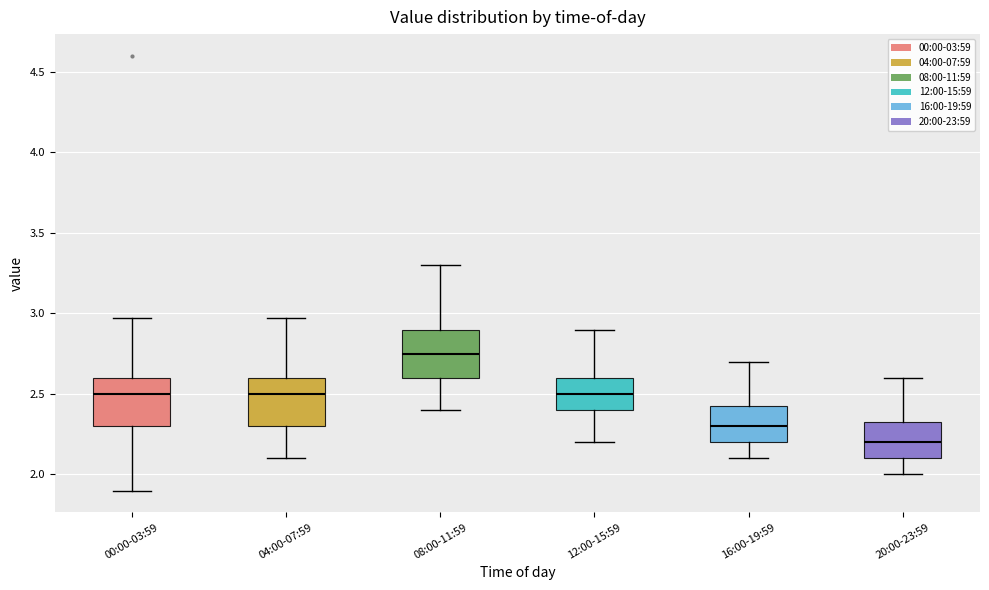

Which box has the lowest median line?

20:00-23:59